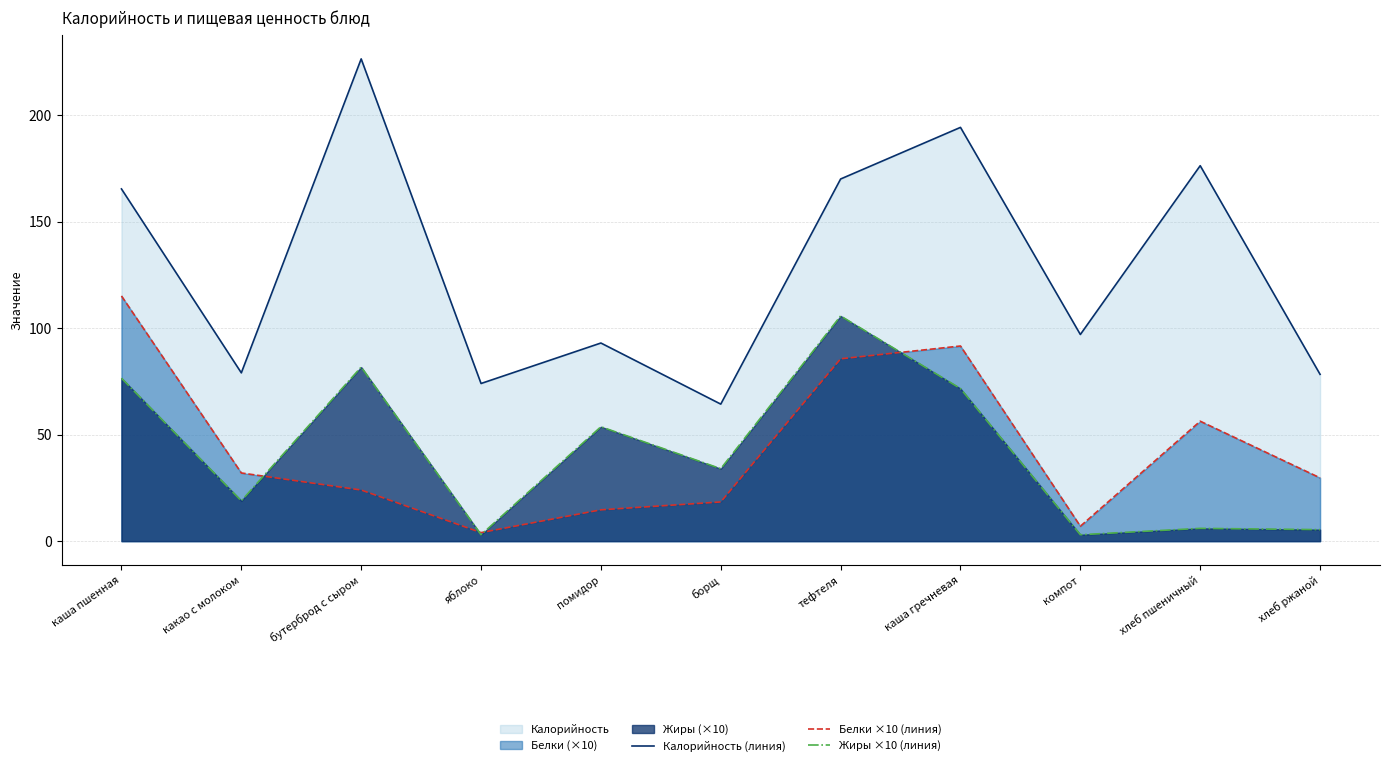

What is the sum of all Белки ×10 (линия) values?

478.4